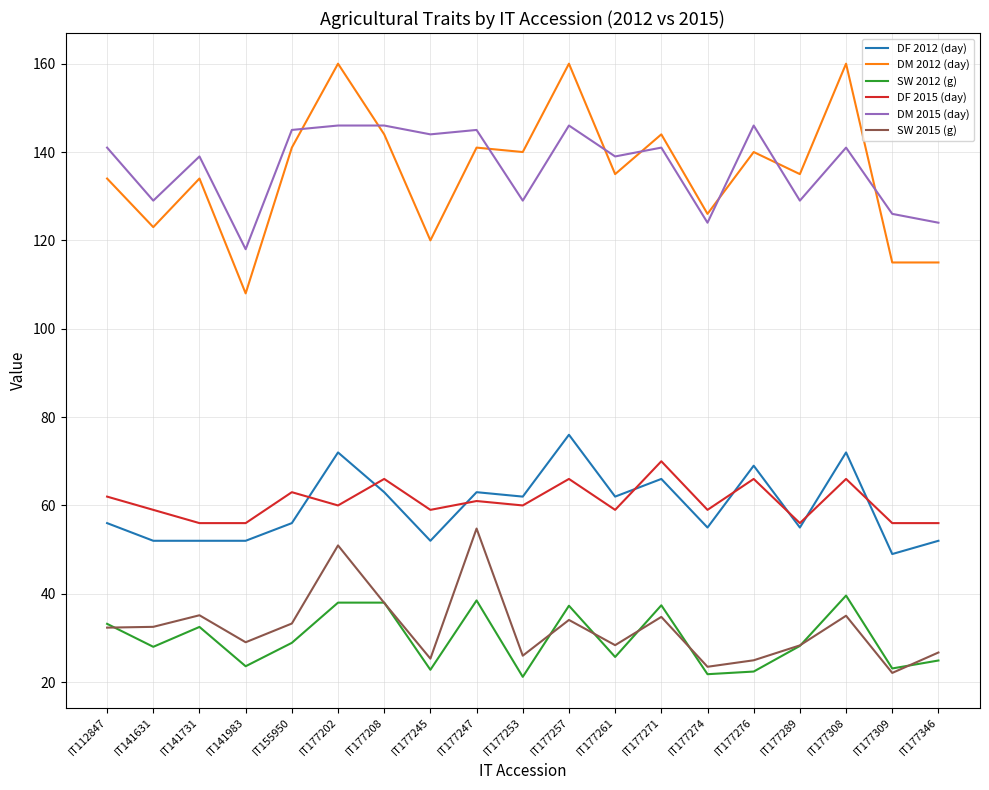

True or false: DF 2012 (day) and DM 2015 (day) intersect in this chart.

False